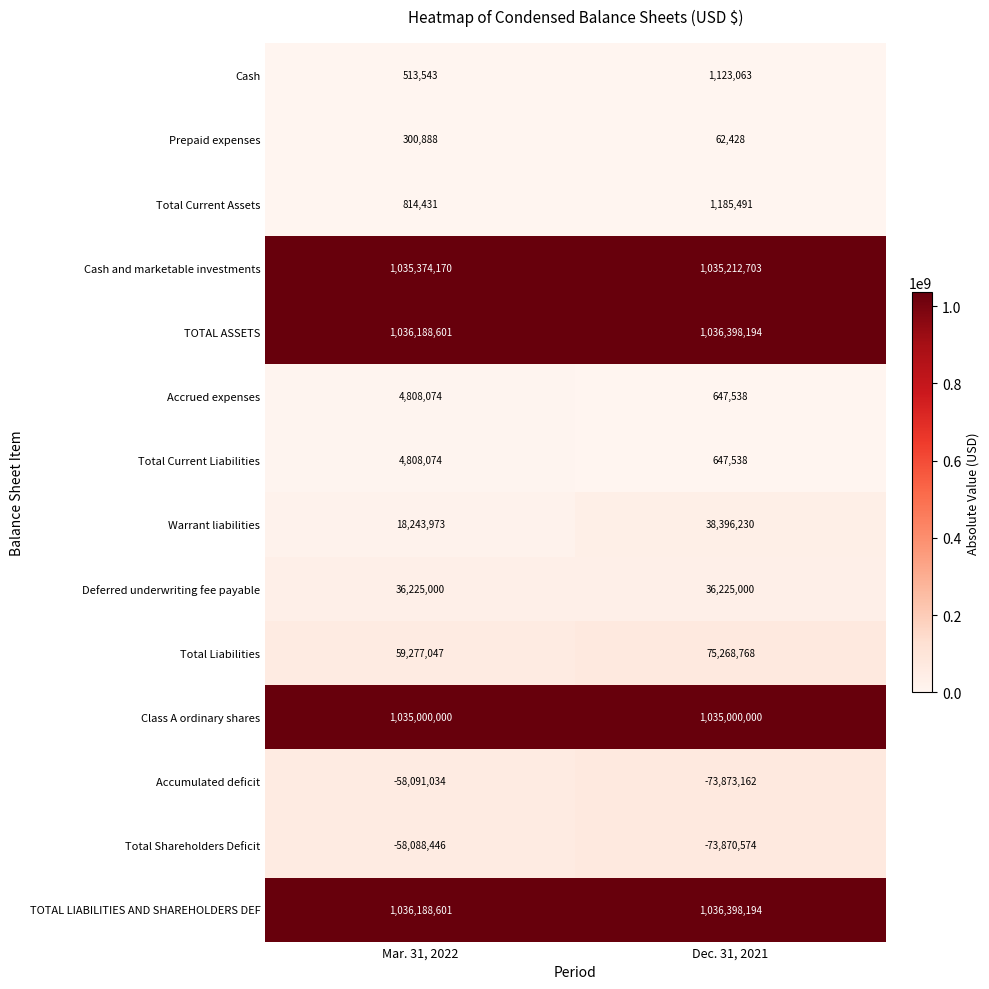

Which series changed the most between Mar. 31, 2022 and Dec. 31, 2021?

Warrant liabilities